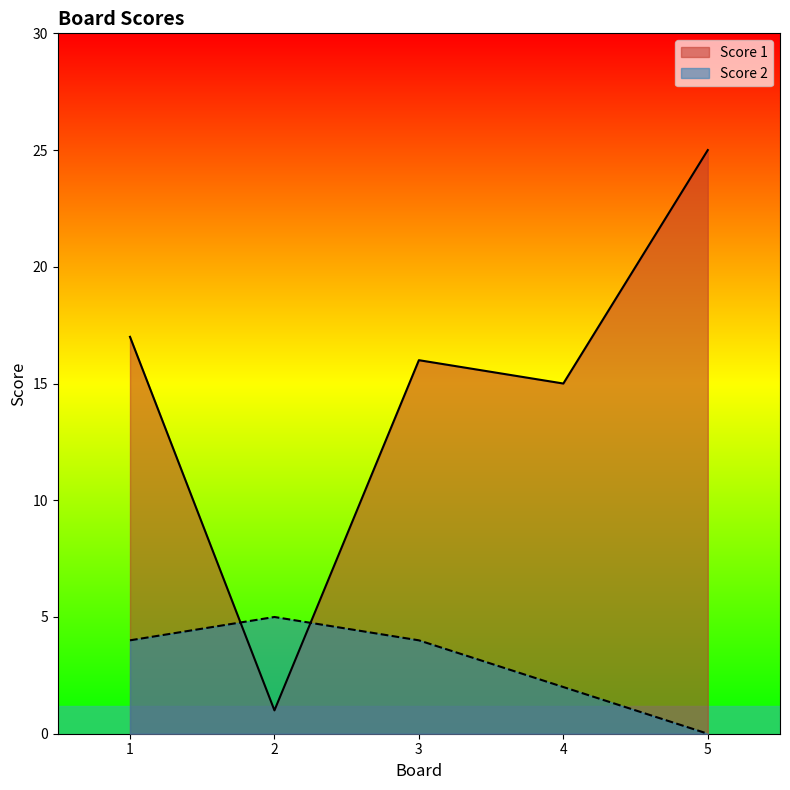

Rank the categories by Score 2 value from lowest to highest.

5, 4, 1, 3, 2